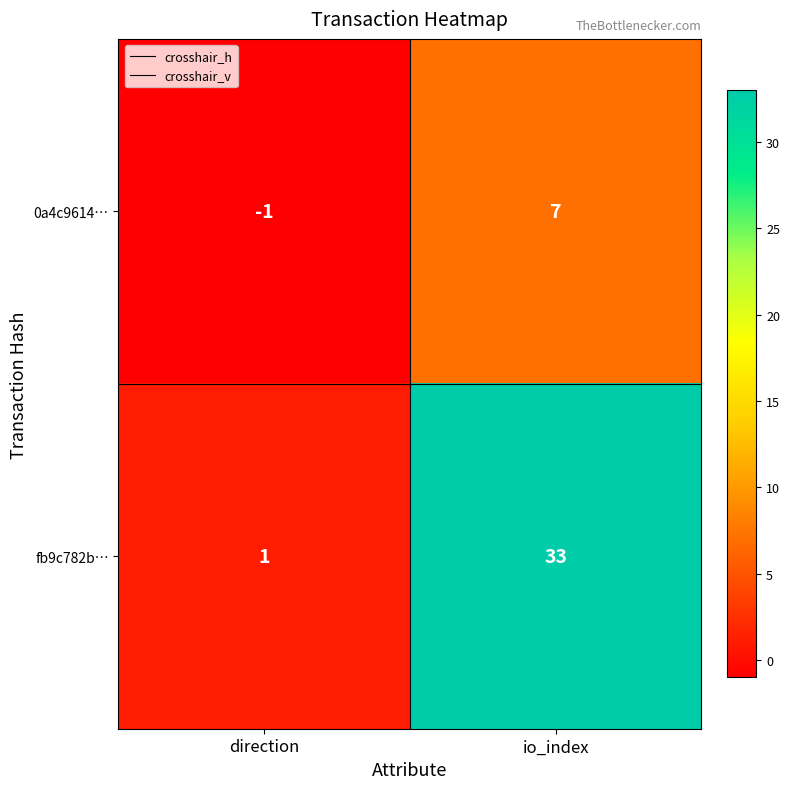

What is the total value across all series at io_index?

40